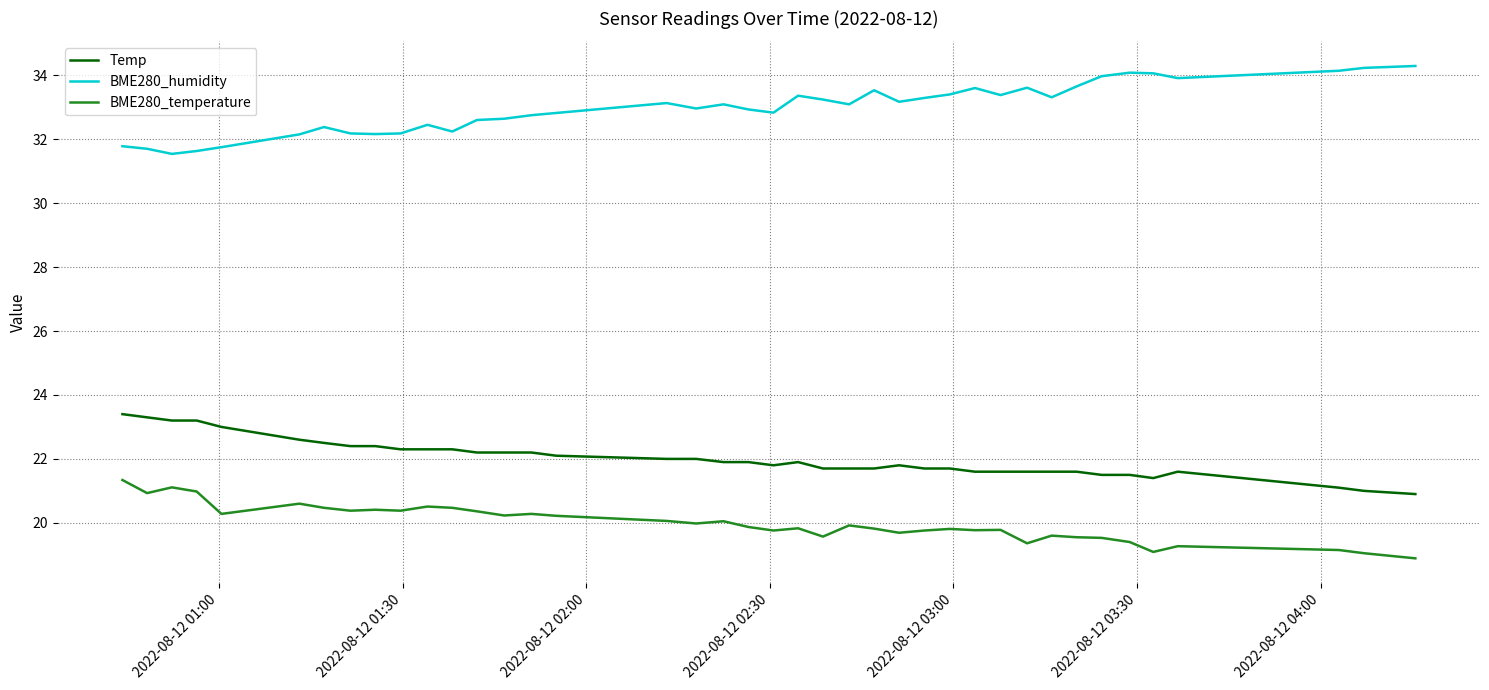

What is the maximum value shown in the chart?

34.3